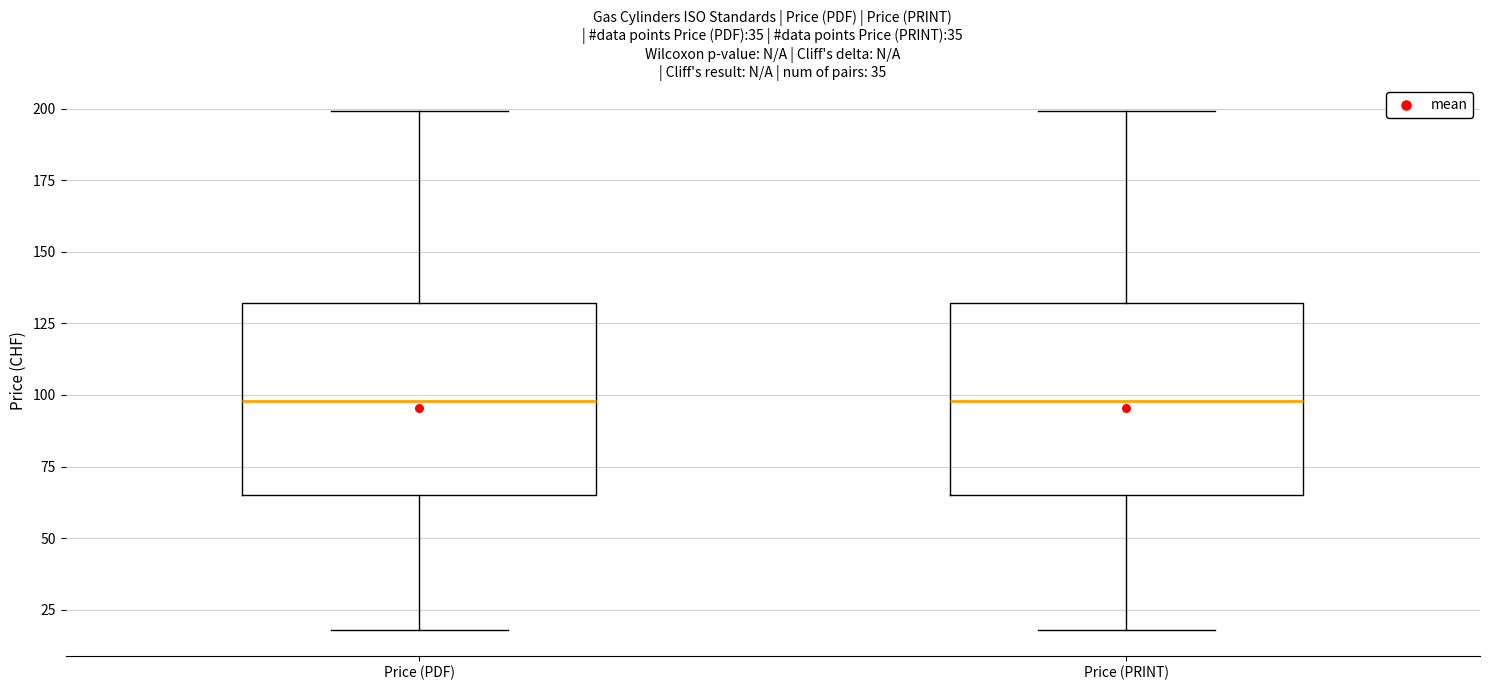

Where is the upper edge of the box for Price (PRINT) on the y-axis? The values are not printed on the chart, so give them approximately, as read against the axis.

130